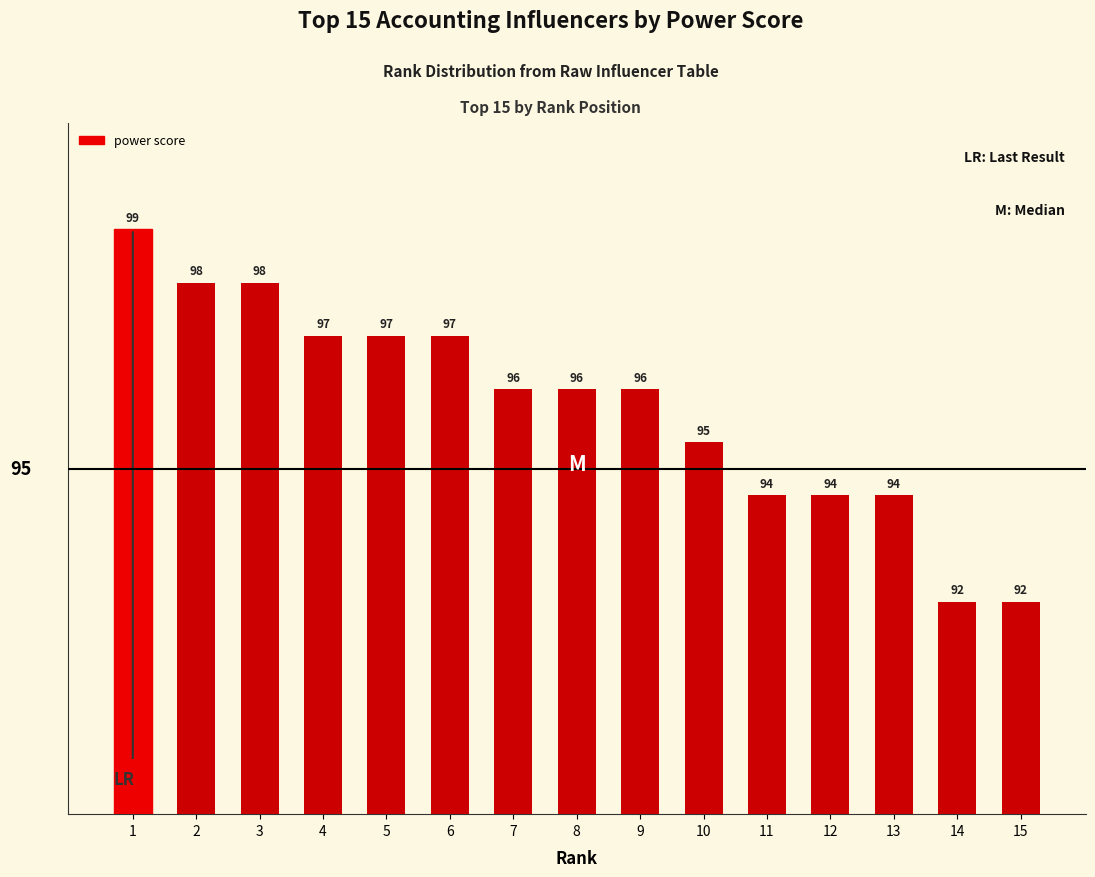

Reading left to right, transcribe all the data shown in this chart.

99	98	98	97	97	97	96	96	96	95	94	94	94	92	92